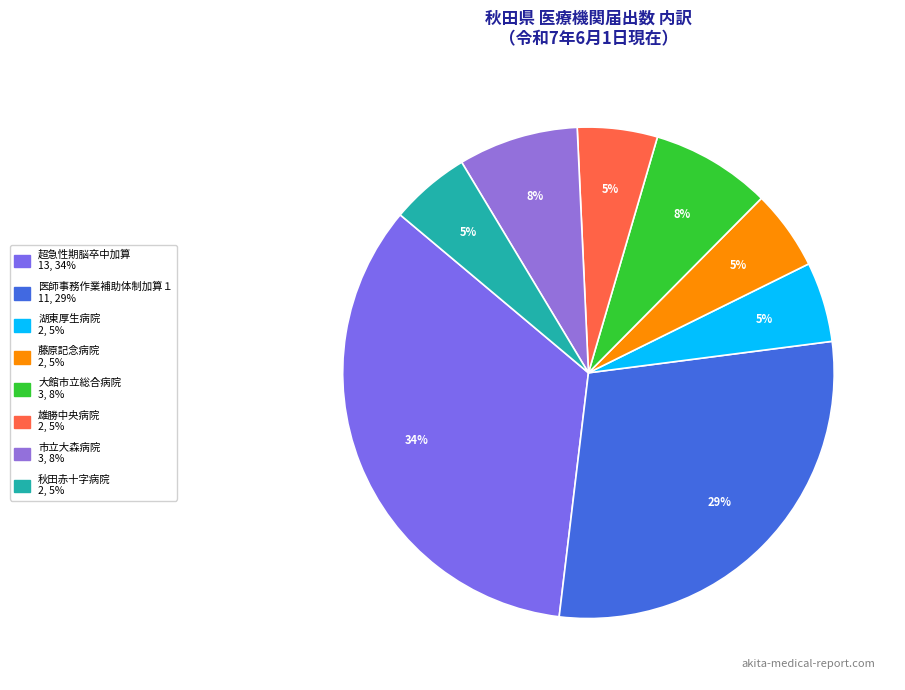

Do 秋田赤十字病院 and 市立大森病院 together represent more than half of the pie?

No